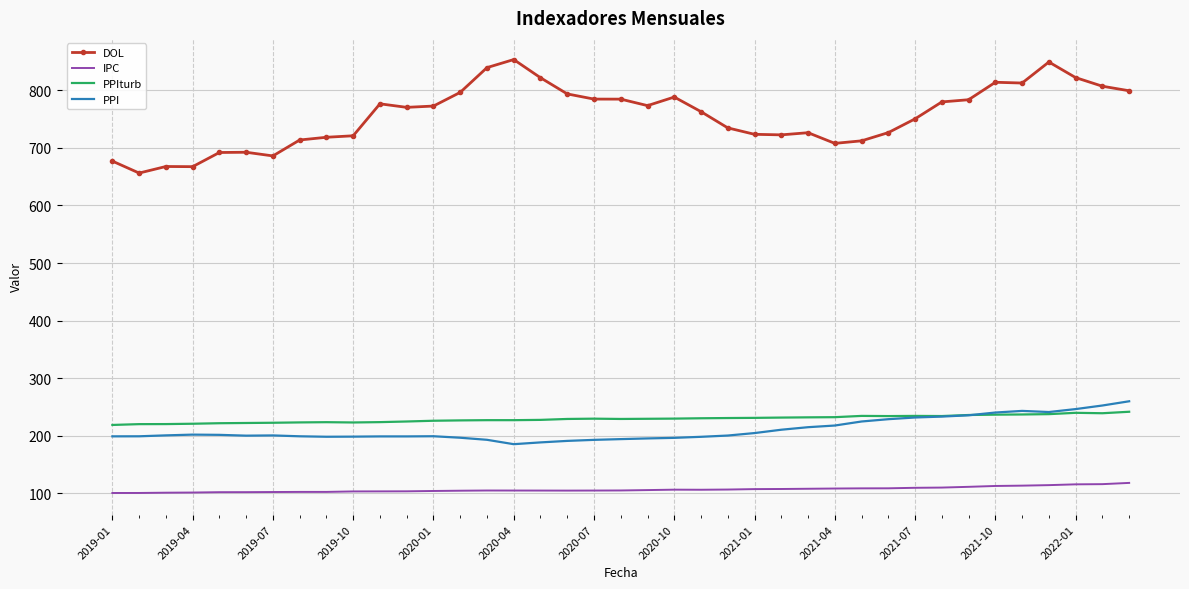

Which series has the largest total across all categories?

DOL